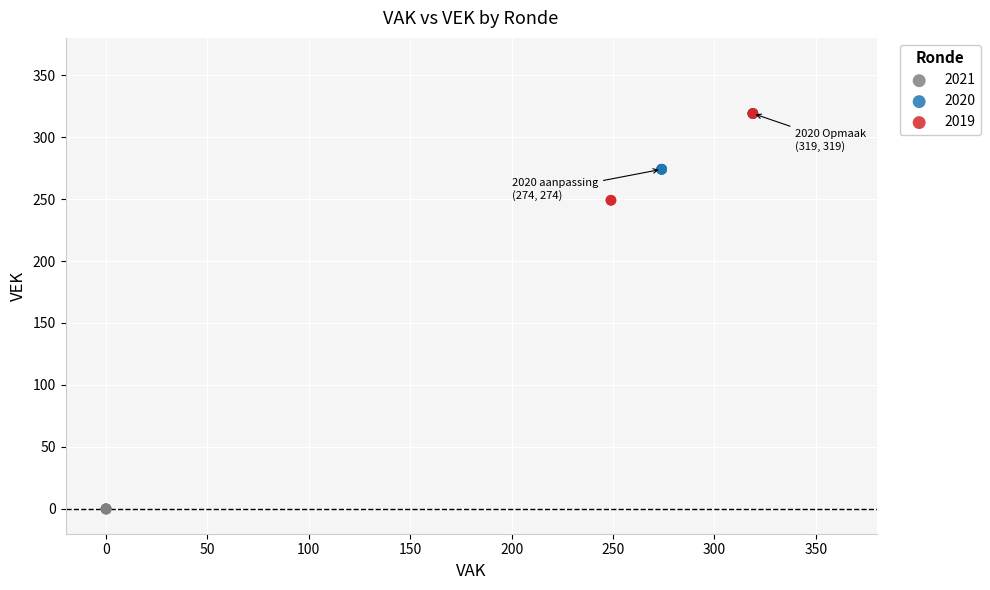

Which series contains the lowest Y value?

2021